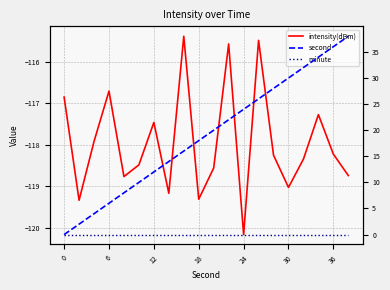

The value of minute at 24 is 0.0. True or false?

True